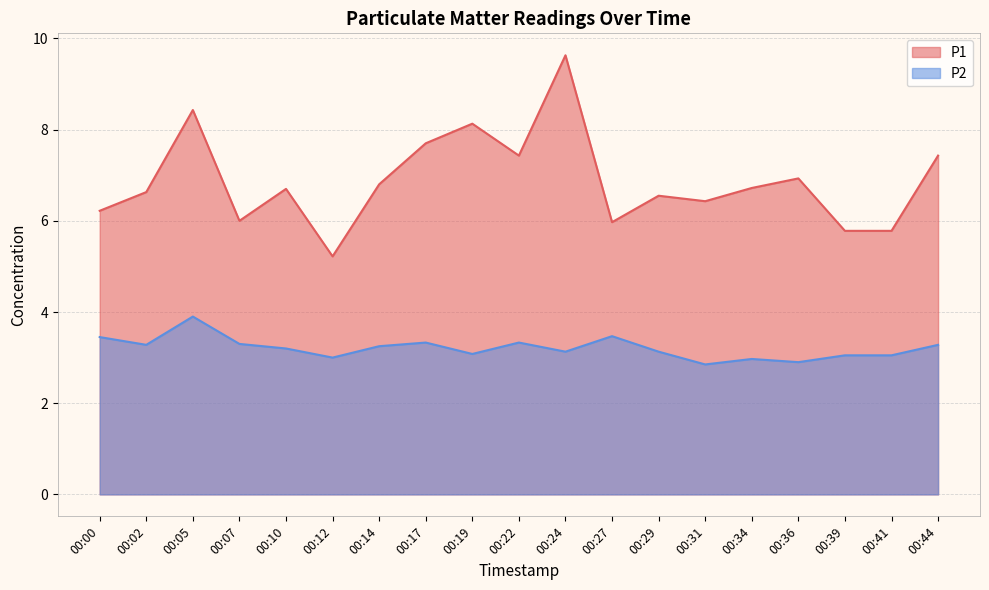

Reading right to left, what are all the values shown in this chart?

P1: 7.4	5.8	5.8	6.9	6.7	6.4	6.5	6.0	9.6	7.4	8.1	7.7	6.8	5.2	6.7	6.0	8.4	6.6	6.2
P2: 3.3	3.0	3.0	2.9	3.0	2.9	3.1	3.5	3.1	3.3	3.1	3.3	3.2	3.0	3.2	3.3	3.9	3.3	3.5